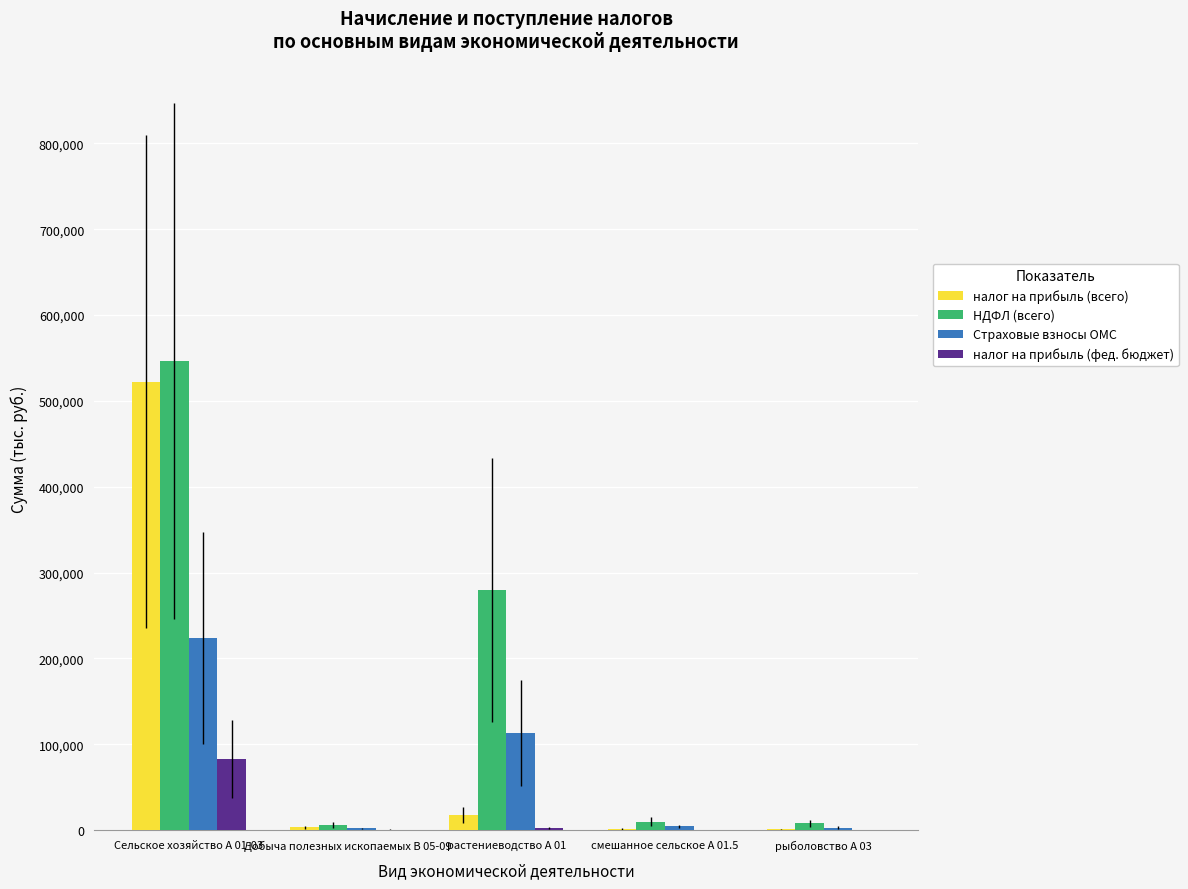

Where is налог на прибыль (всего) nearest to the value 261433?

растениеводство А 01